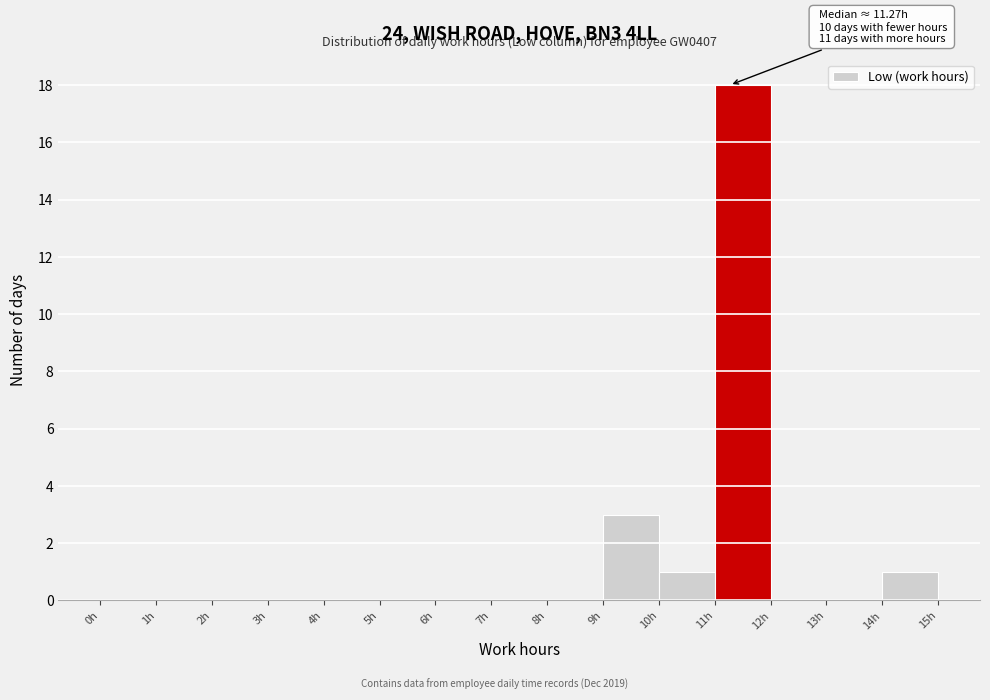

Which range on the x-axis has the tallest bar?

11 to 12